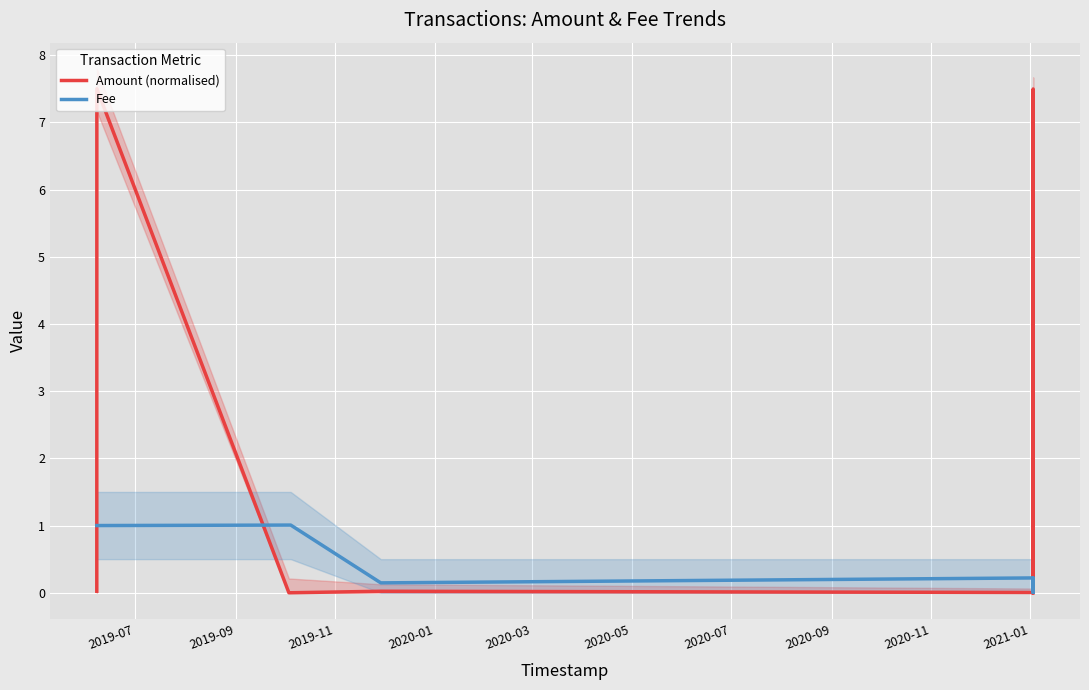

List the series in order of their peak value, highest first.

Amount (normalised), Fee